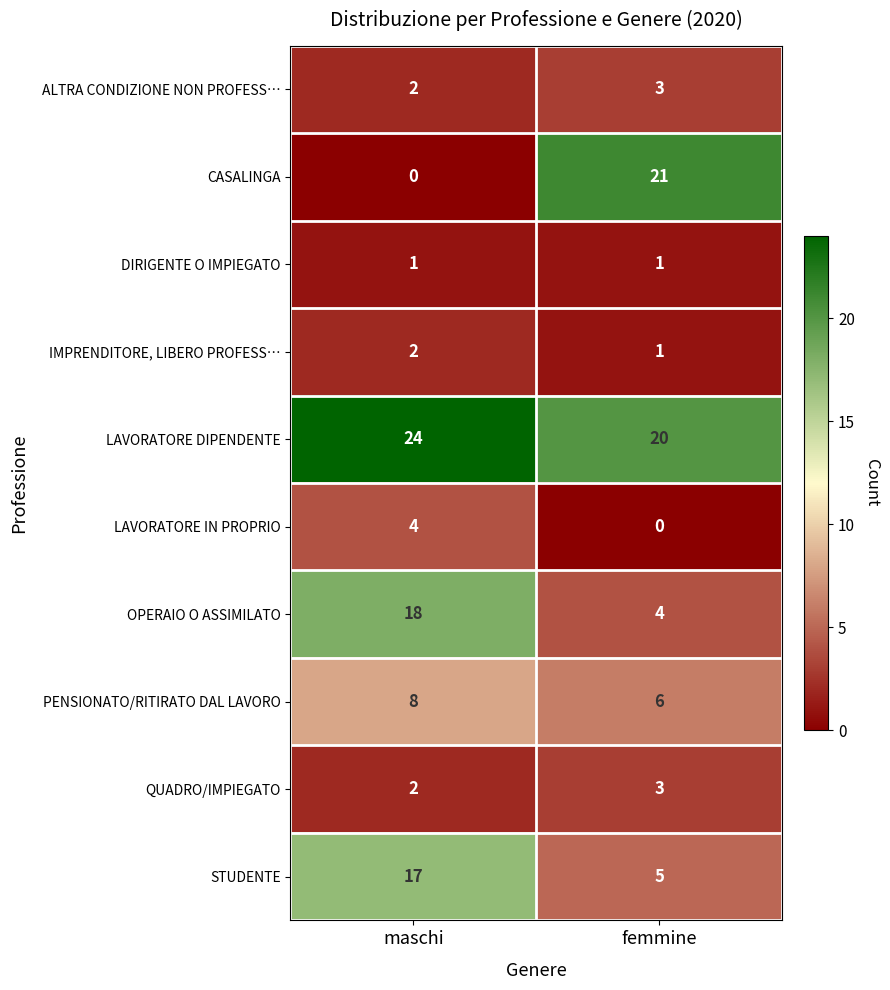

Which label corresponds to the largest value in the chart?

maschi